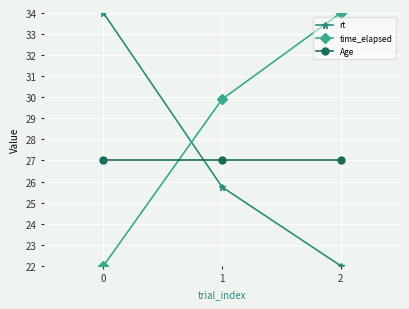

The value of time_elapsed at 1 is 49.1. True or false?

False